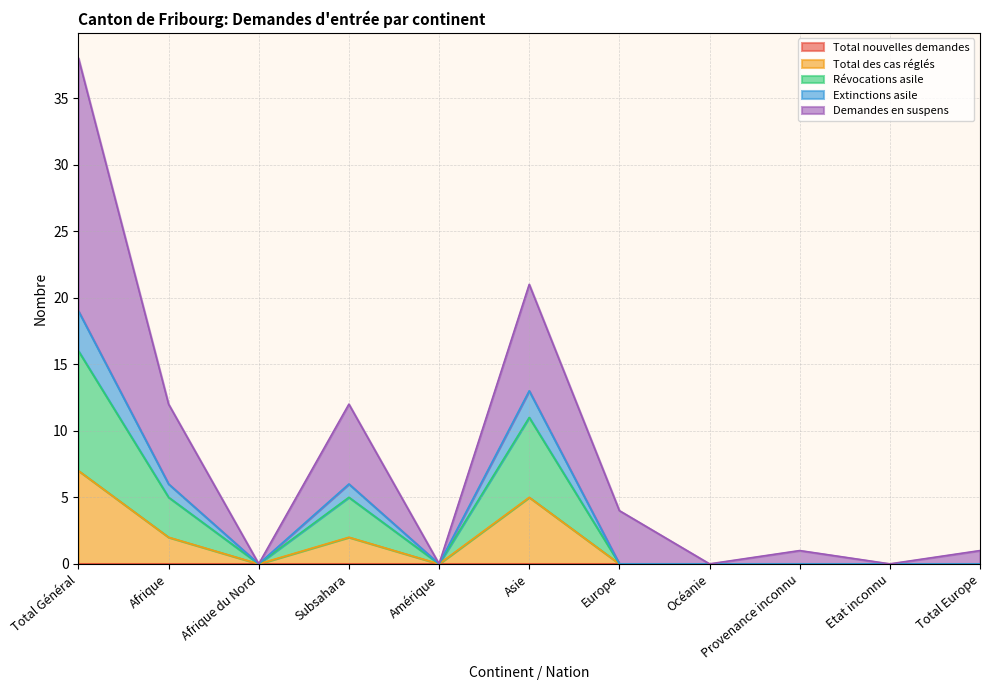

Does the chart have visible grid lines?

Yes